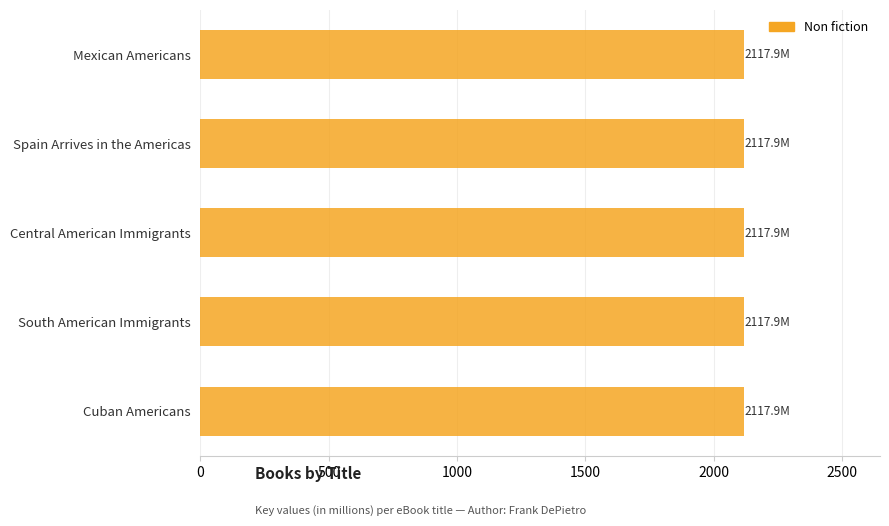

What is the maximum value shown in the chart?

2117.9